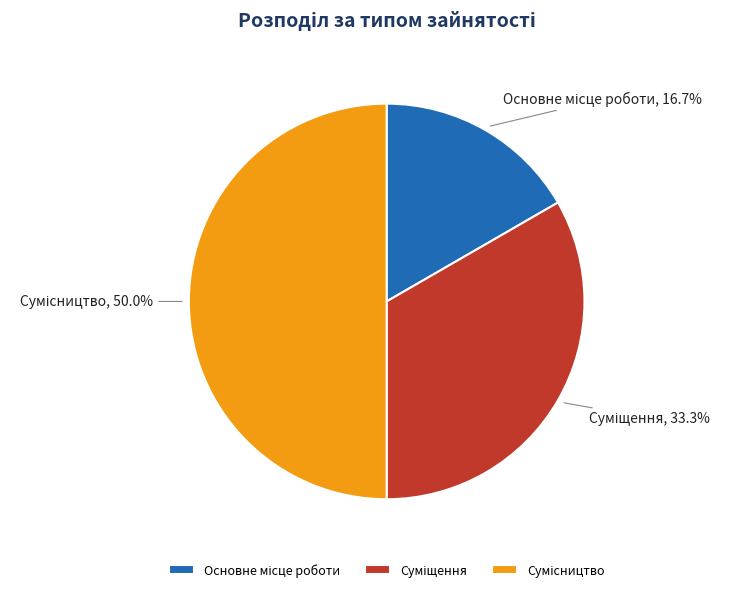

Combined, what portion of the pie is Суміщення and Сумісництво?

83.3%